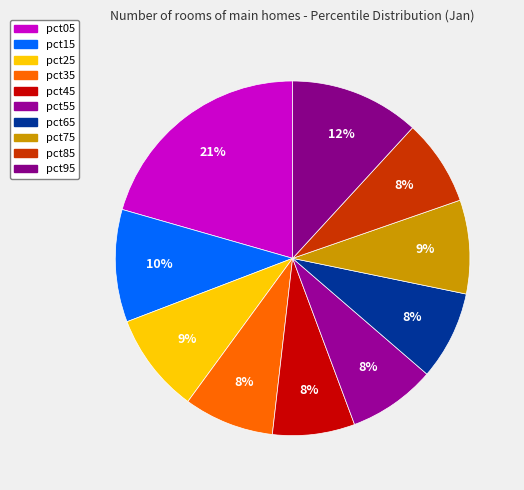

Is it true that pct75 is 9% of the pie?

True